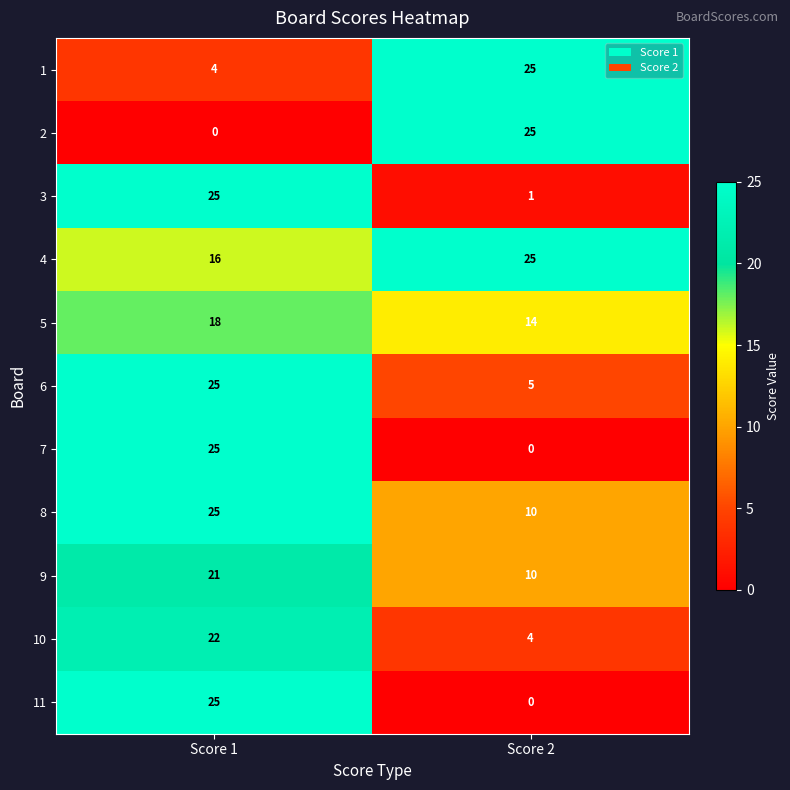

What is the difference between the maximum and minimum values in the 1 series?

21